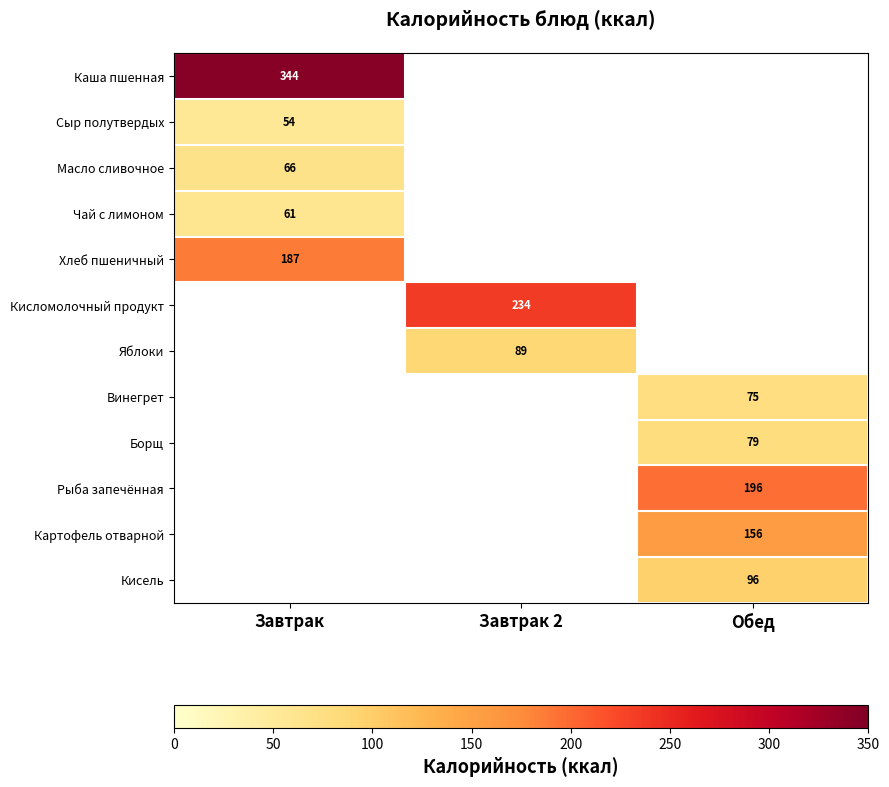

The Масло сливочное series shows 39 at Завтрак. True or false?

False